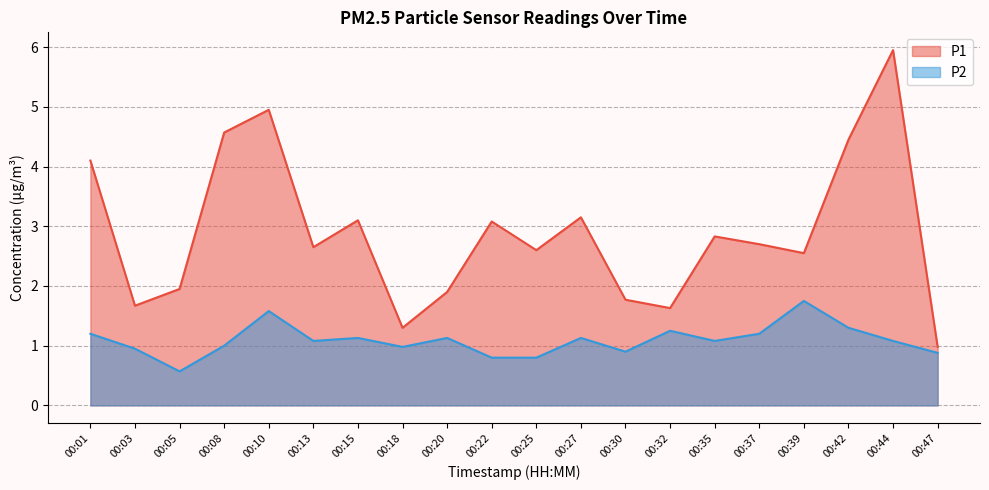

What is the sum of the P1 values at 00:20 and 00:37?

4.6